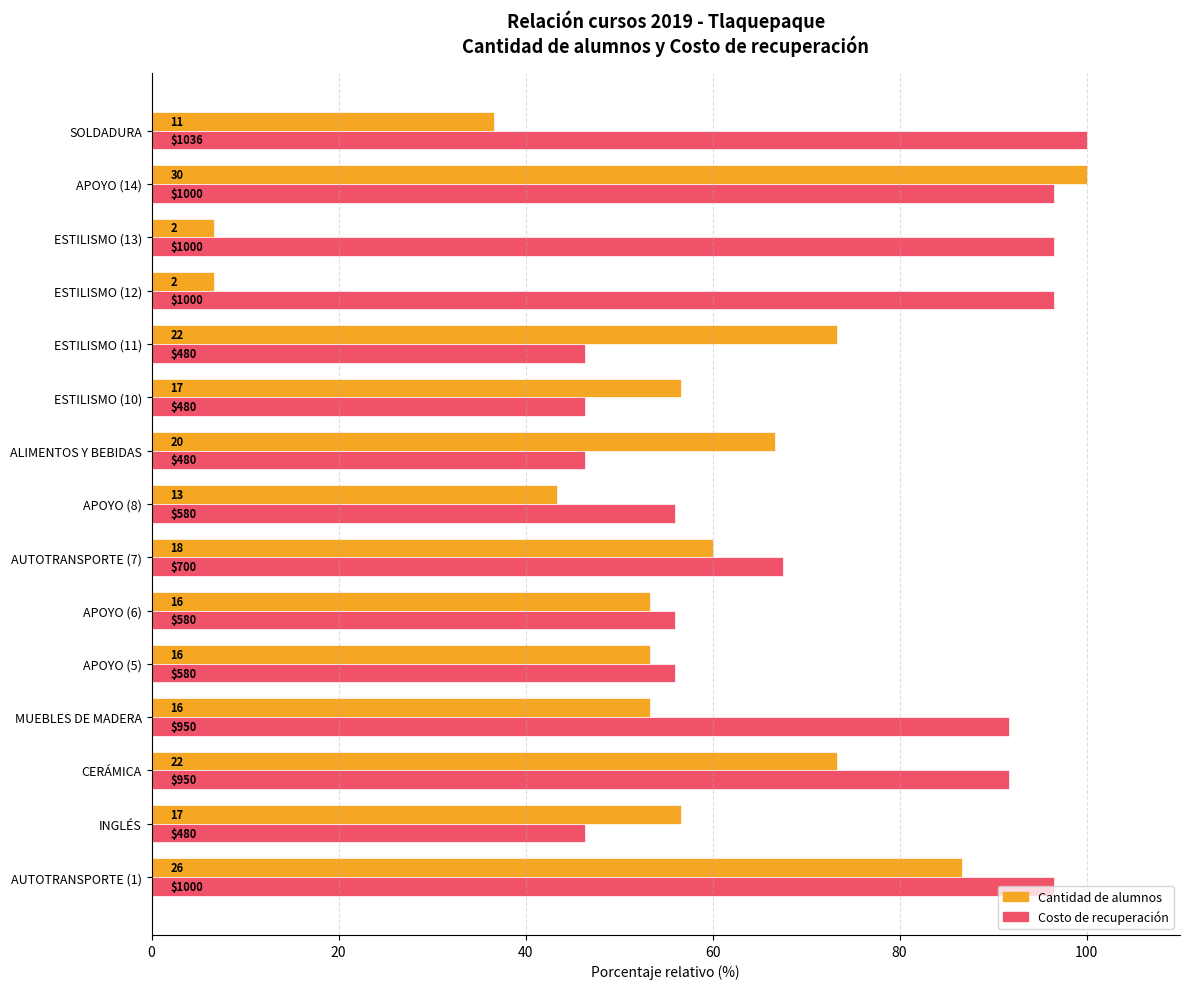

What are all the series names shown in the legend?

Cantidad de alumnos, Costo de recuperación